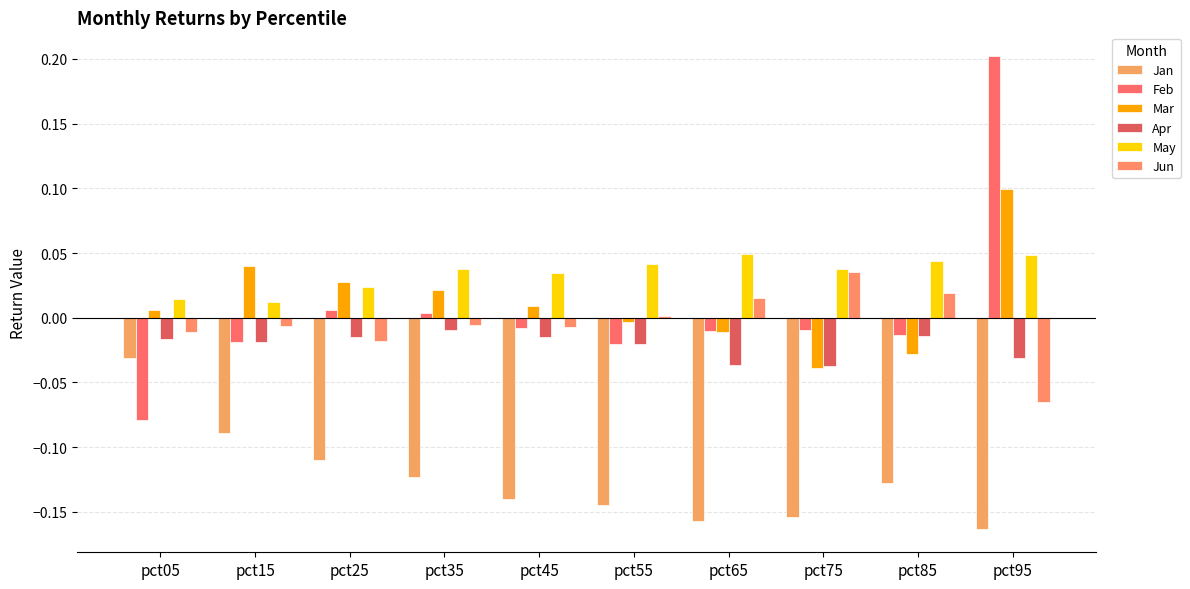

Reading right to left, list all the values displayed in this chart.

Jan: -0.2	-0.1	-0.2	-0.2	-0.1	-0.1	-0.1	-0.1	-0.1	-0.0
Feb: 0.2	-0.0	-0.0	-0.0	-0.0	-0.0	0.0	0.0	-0.0	-0.1
Mar: 0.1	-0.0	-0.0	-0.0	-0.0	0.0	0.0	0.0	0.0	0.0
Apr: -0.0	-0.0	-0.0	-0.0	-0.0	-0.0	-0.0	-0.0	-0.0	-0.0
May: 0.0	0.0	0.0	0.0	0.0	0.0	0.0	0.0	0.0	0.0
Jun: -0.1	0.0	0.0	0.0	0.0	-0.0	-0.0	-0.0	-0.0	-0.0